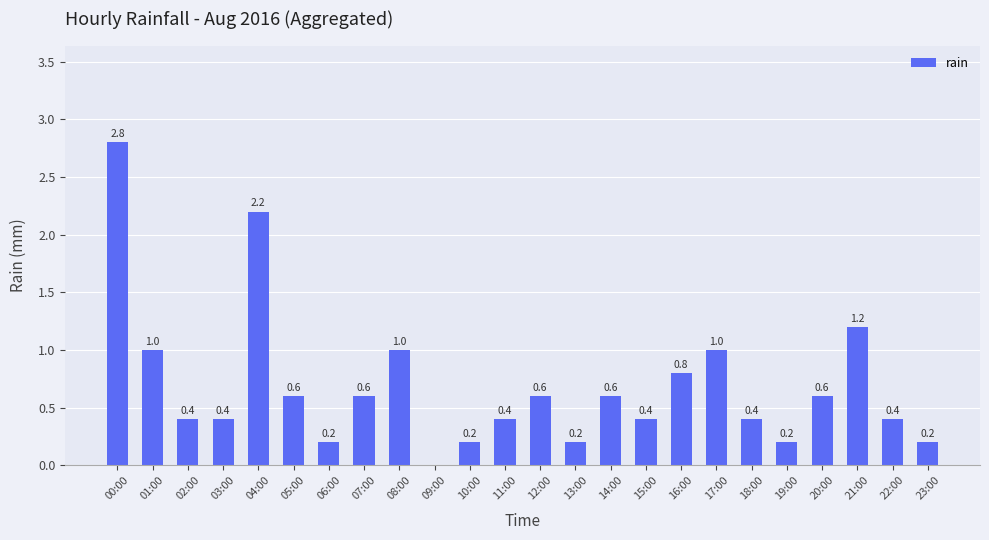

Reading left to right, list all the values displayed in this chart.

2.8	1.0	0.4	0.4	2.2	0.6	0.2	0.6	1.0	0.0	0.2	0.4	0.6	0.2	0.6	0.4	0.8	1.0	0.4	0.2	0.6	1.2	0.4	0.2